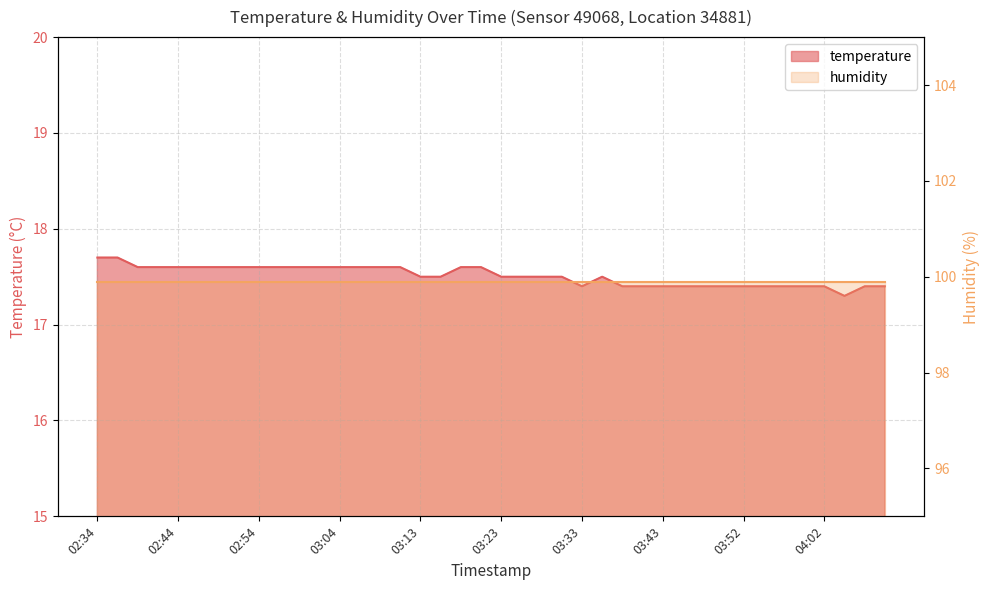

Which category has the highest value across all series?

02:34